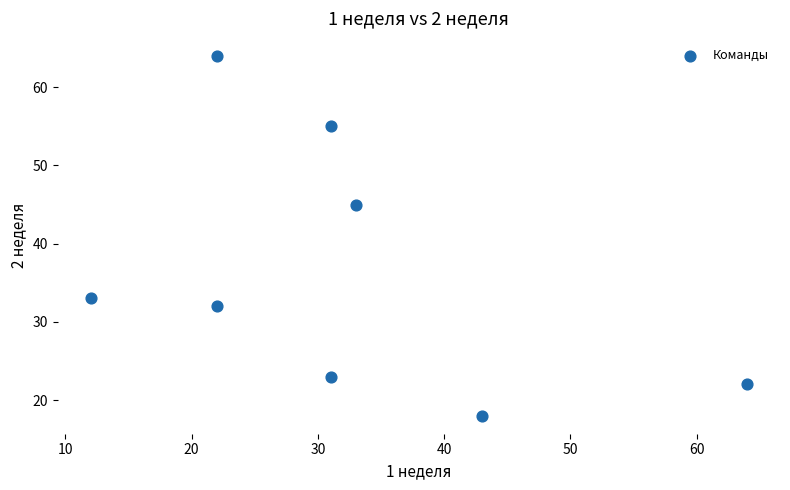

What Y value in the scatter plot is closest to 41?

45